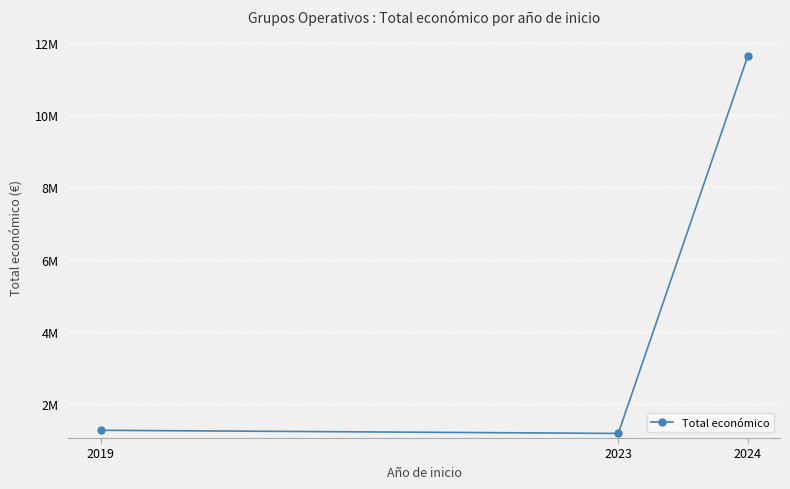

Is this an area chart (filled region under the line)?

No